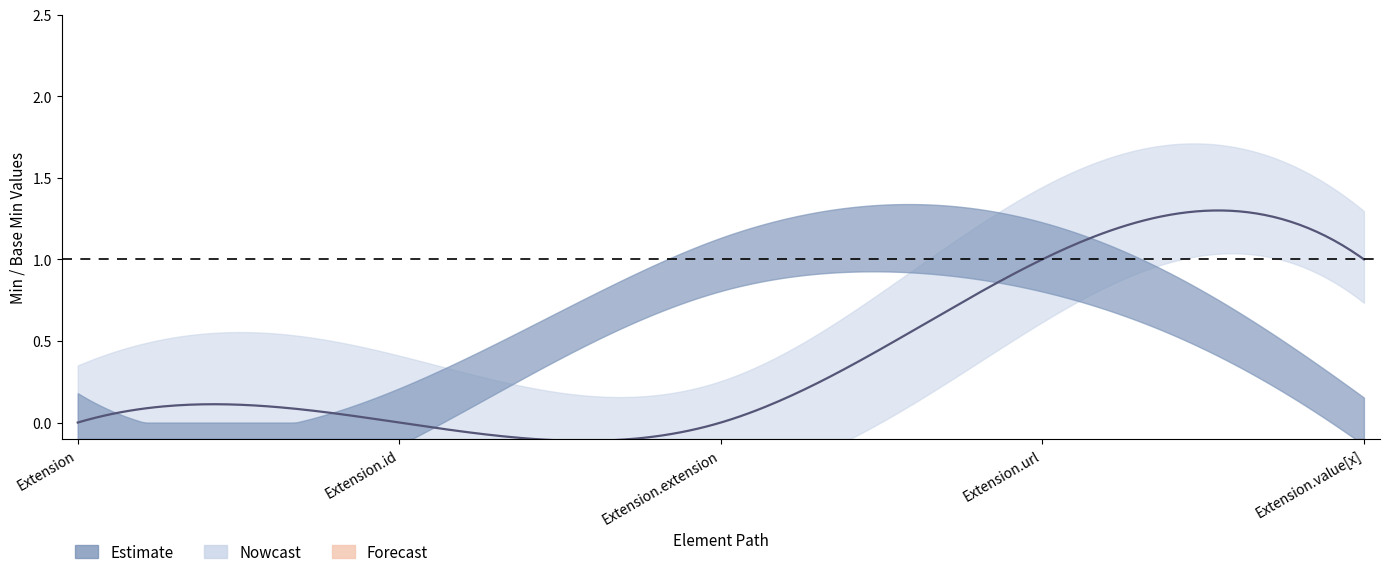

What is the difference between the maximum and minimum values in the Min series?

1